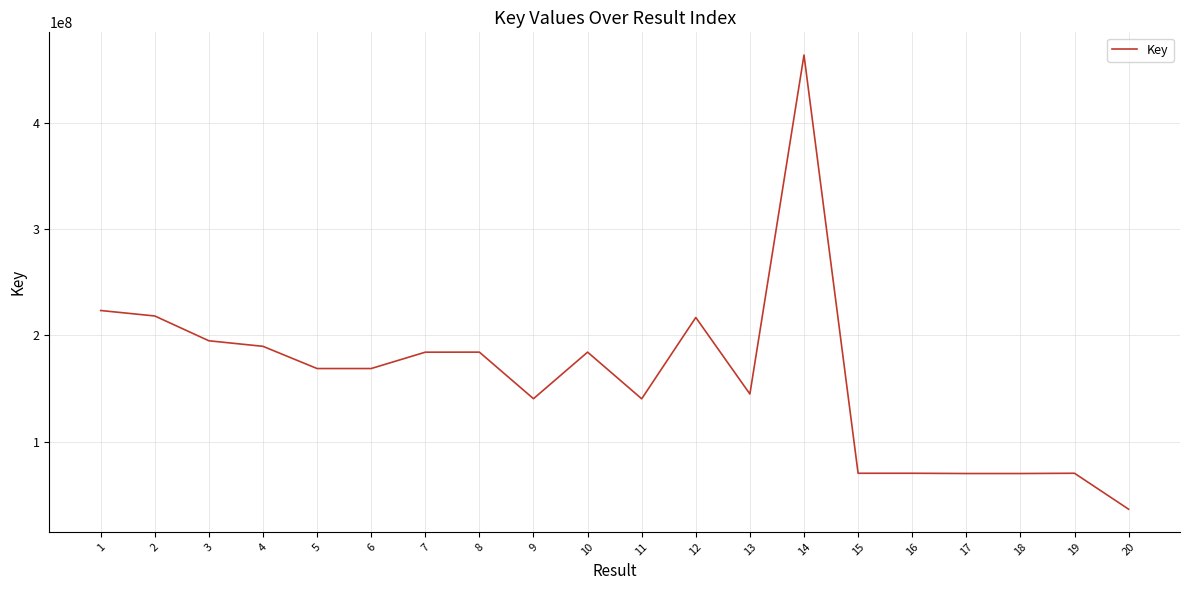

What is the difference between the maximum and minimum values?

426816767